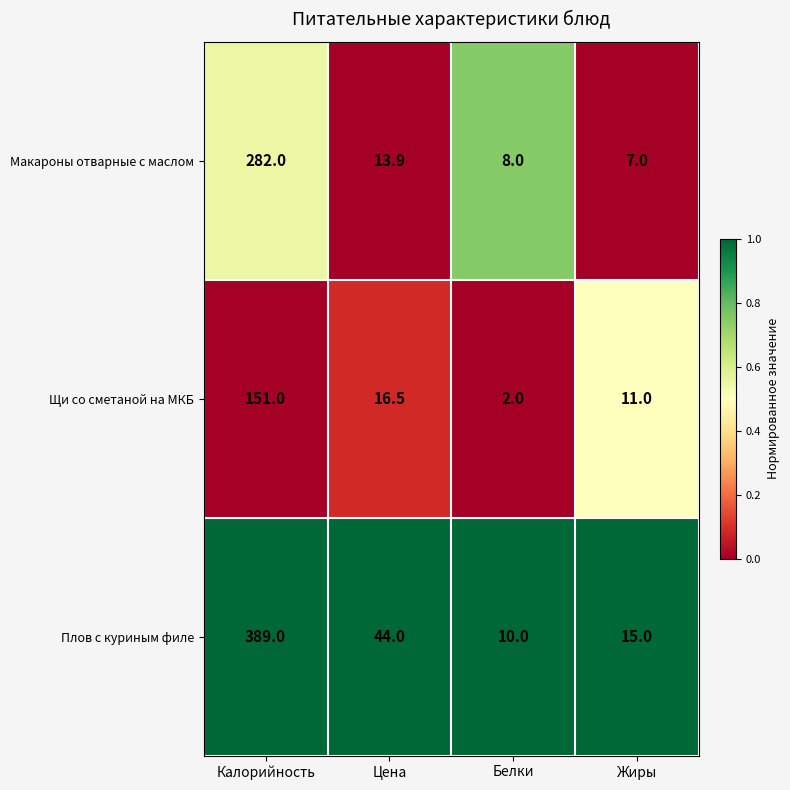

Rank the series by their maximum value, from lowest to highest.

Щи со сметаной на МКБ, Макароны отварные с маслом, Плов с куриным филе